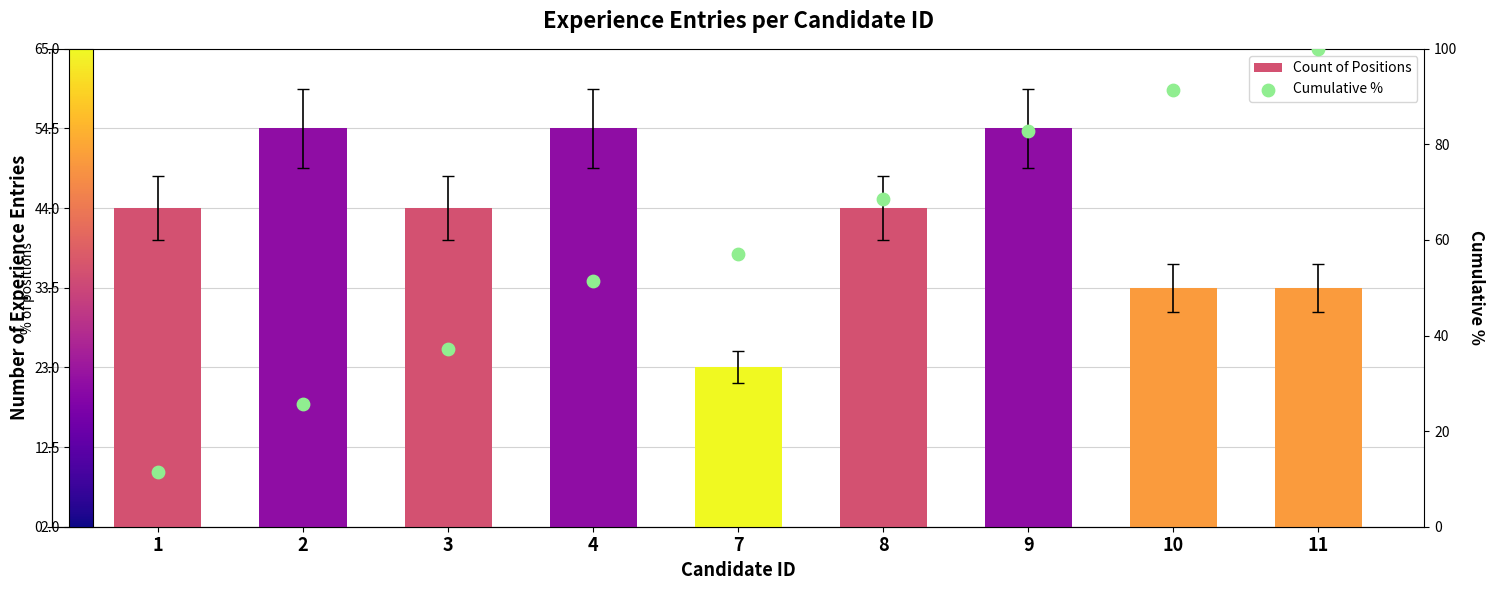

At which category is the sum across all series the highest?

11